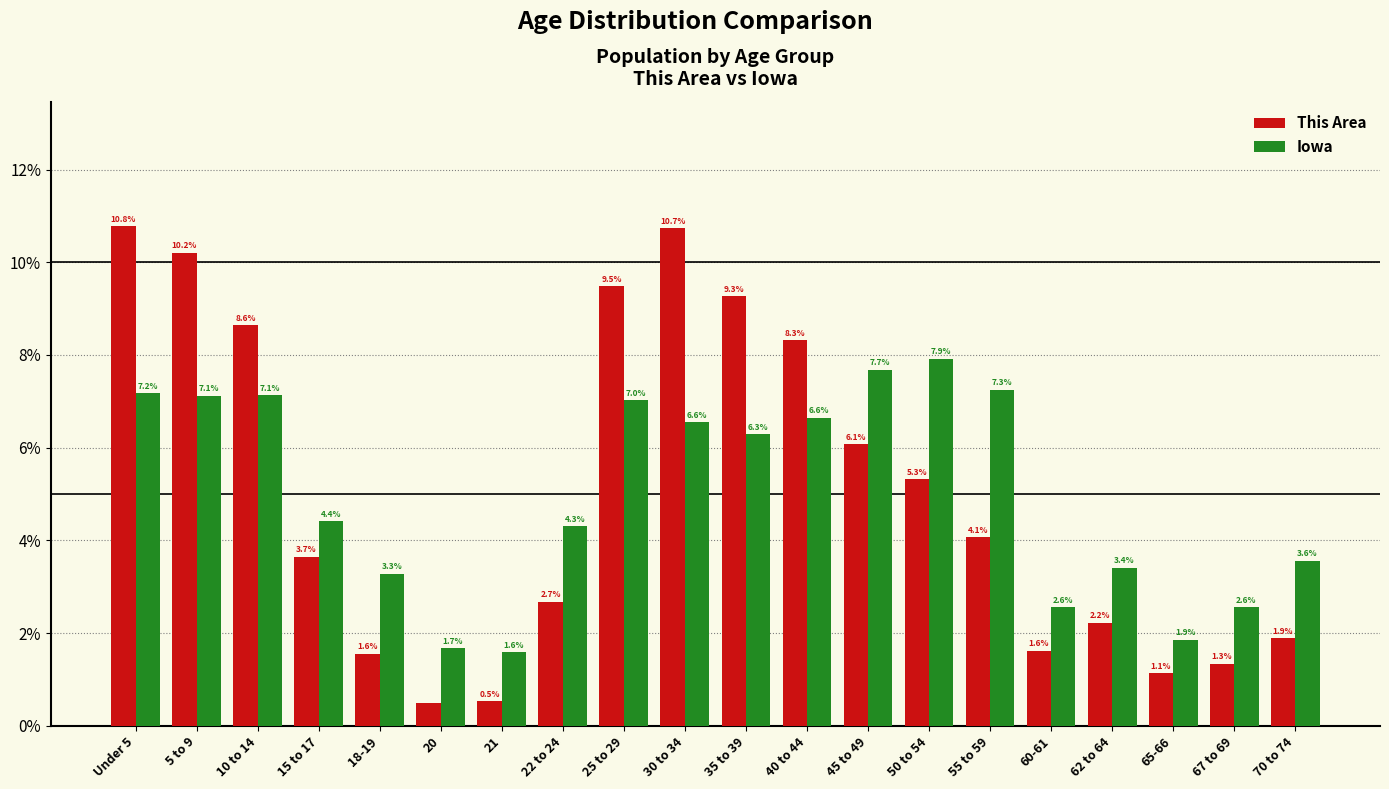

Which label corresponds to the largest value in the chart?

Under 5